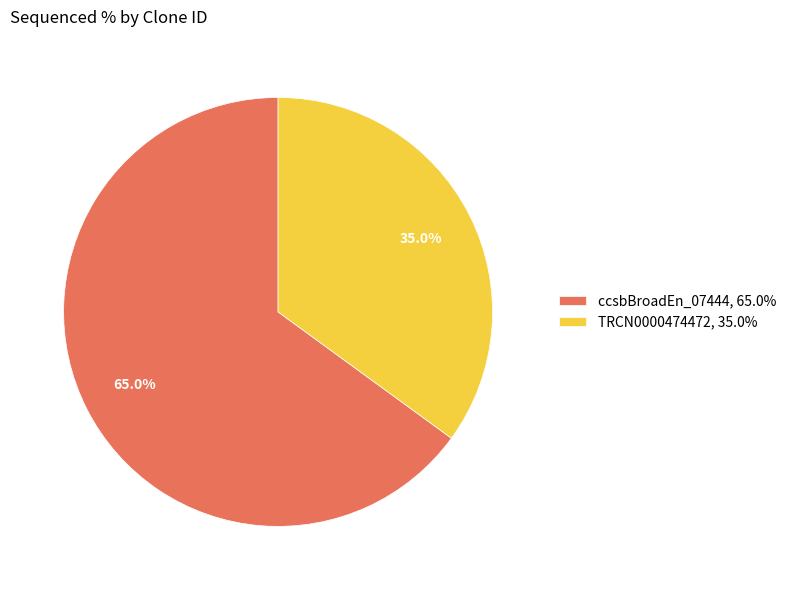

Do ccsbBroadEn_07444, 65.0% and TRCN0000474472, 35.0% together represent more than half of the pie?

Yes